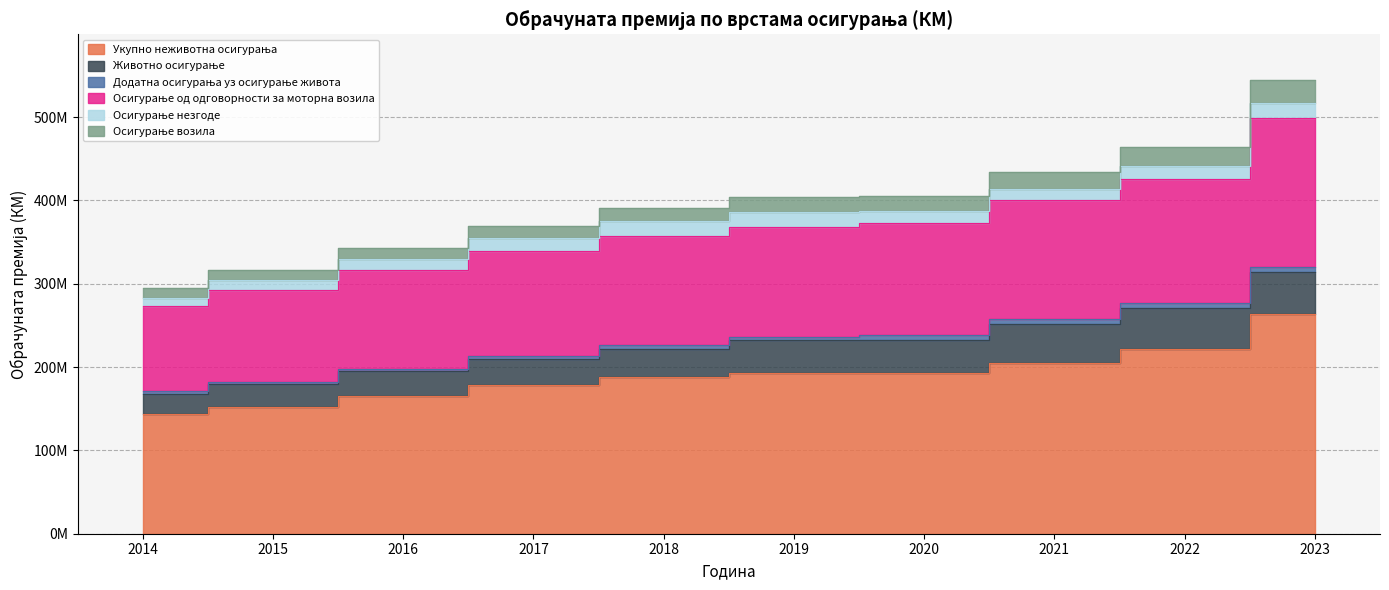

At which label does Осигурање од одговорности за моторна возила first exceed 386137396?

2019